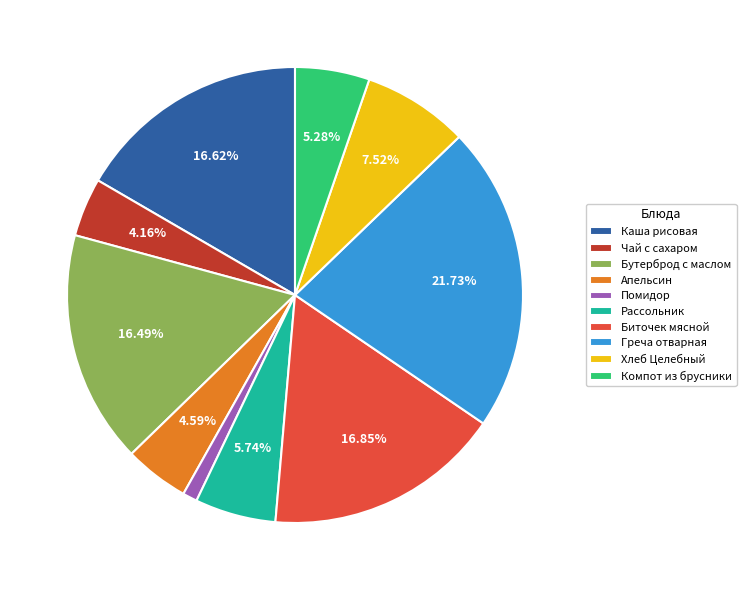

Is there a majority slice in this chart?

No